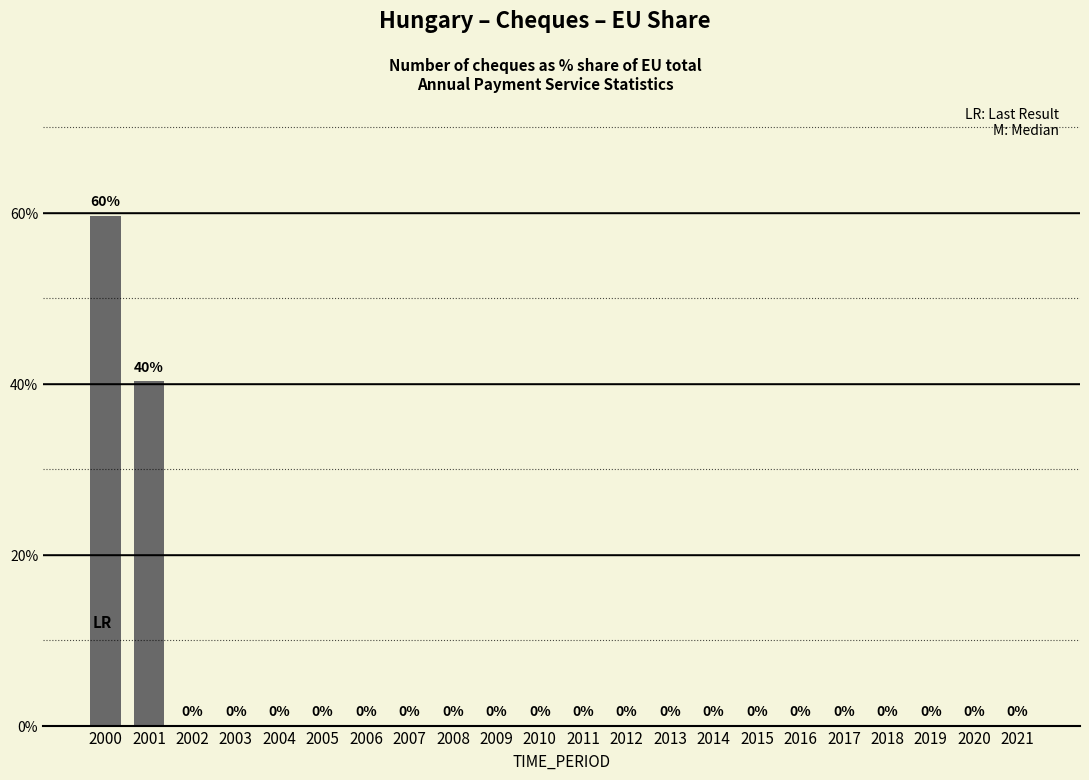

What is the sum of all values?

100.0